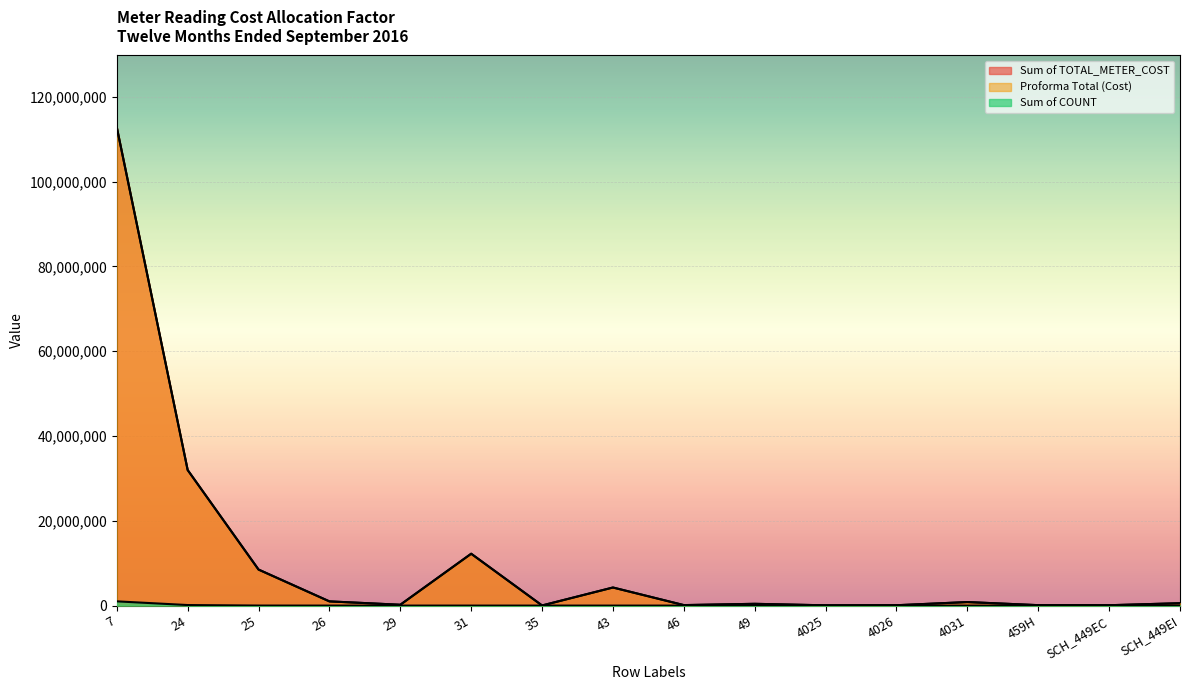

What value does the Sum of COUNT series have at 31, to the nearest 50?

500